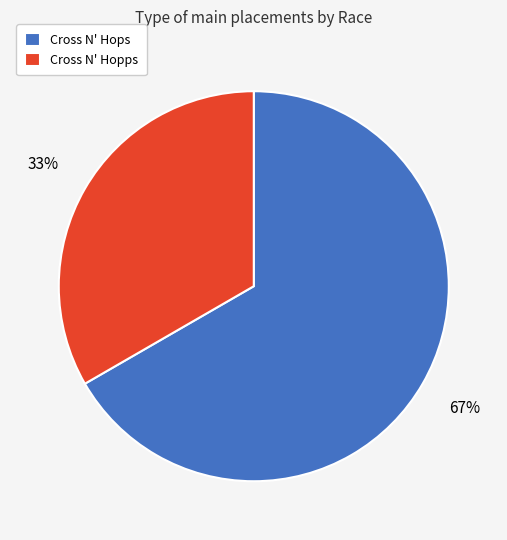

Is the sum of Cross N' Hops and Cross N' Hopps greater than half?

Yes